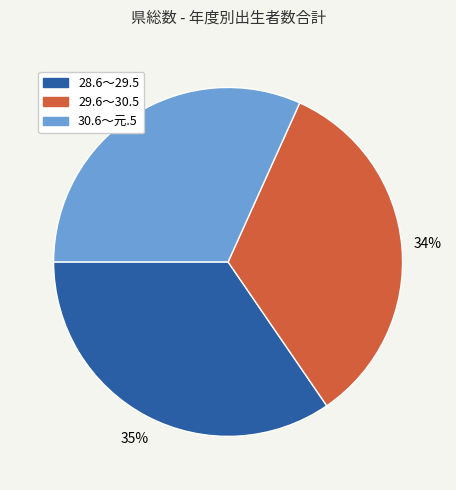

Rank the categories by value from highest to lowest.

28.6～29.5, 29.6～30.5, 30.6～元.5